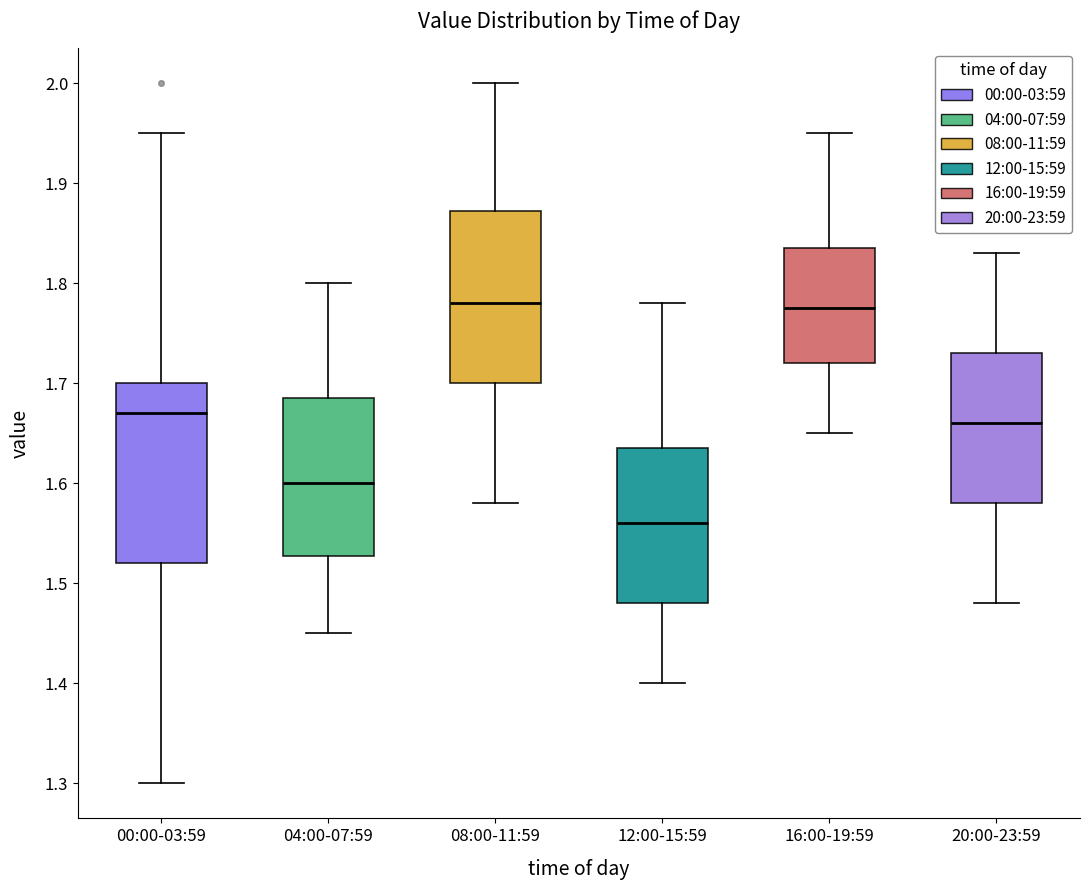

Reading left to right, read every box against the y-axis: the position of its median line, the range the box covers, and the ends of its whiskers. The values are not printed on the chart, so give them approximately, as read against the axis.

00:00-03:59: median 1.67, box 1.52 to 1.70, whiskers 1.30 to 1.95
04:00-07:59: median 1.60, box 1.53 to 1.69, whiskers 1.45 to 1.80
08:00-11:59: median 1.78, box 1.70 to 1.87, whiskers 1.58 to 2.00
12:00-15:59: median 1.56, box 1.48 to 1.64, whiskers 1.40 to 1.78
16:00-19:59: median 1.78, box 1.72 to 1.84, whiskers 1.65 to 1.95
20:00-23:59: median 1.66, box 1.58 to 1.73, whiskers 1.48 to 1.83